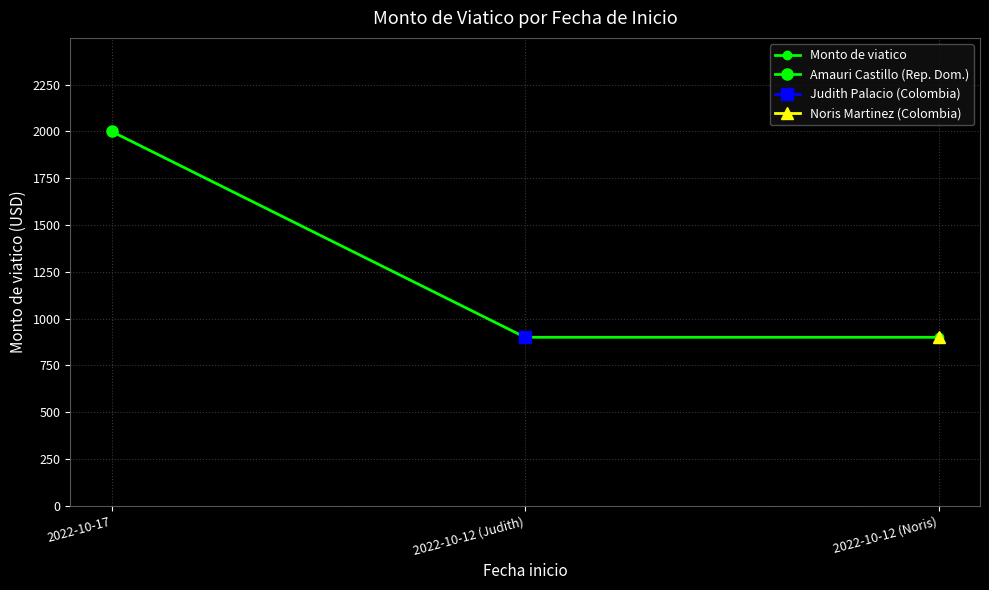

Is it true that the value at 2022-10-12 (Noris) is 417?

False